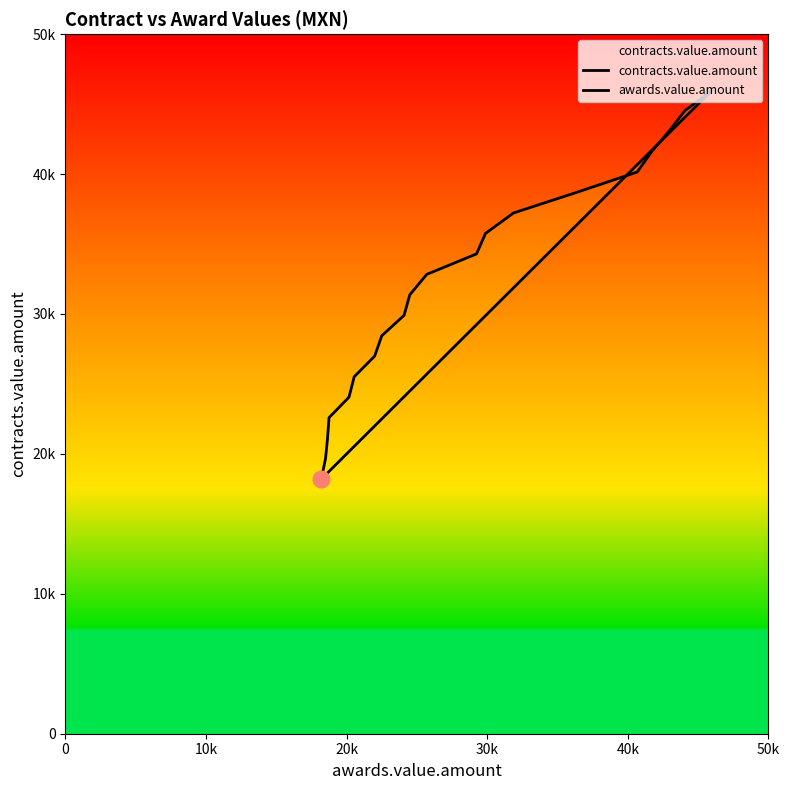

How many categories are shown in the chart?

20